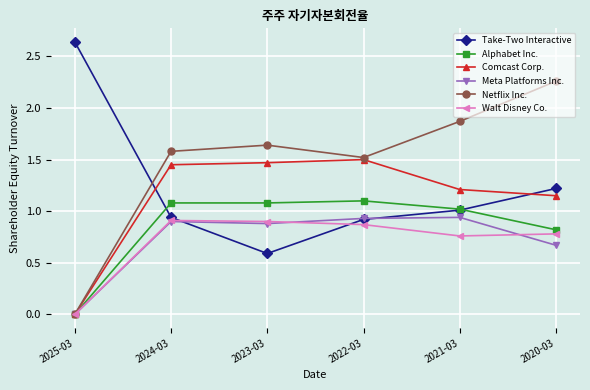

Which series has the largest total across all categories?

Netflix Inc.